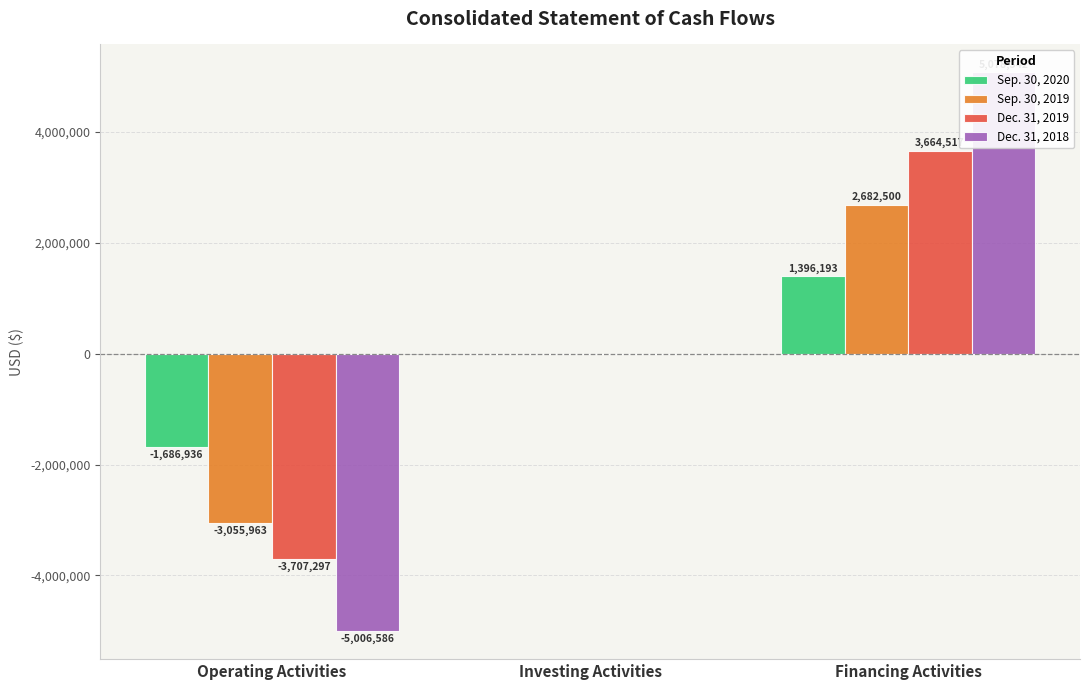

Does the chart contain stacked bars?

No